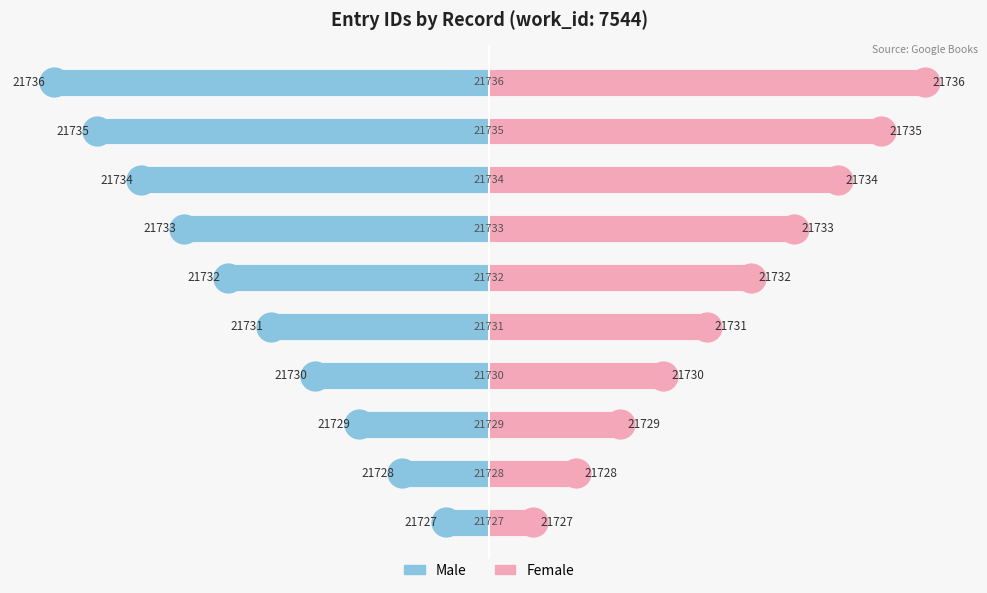

What is the sum of the Female values at 6 and 5?

144.4